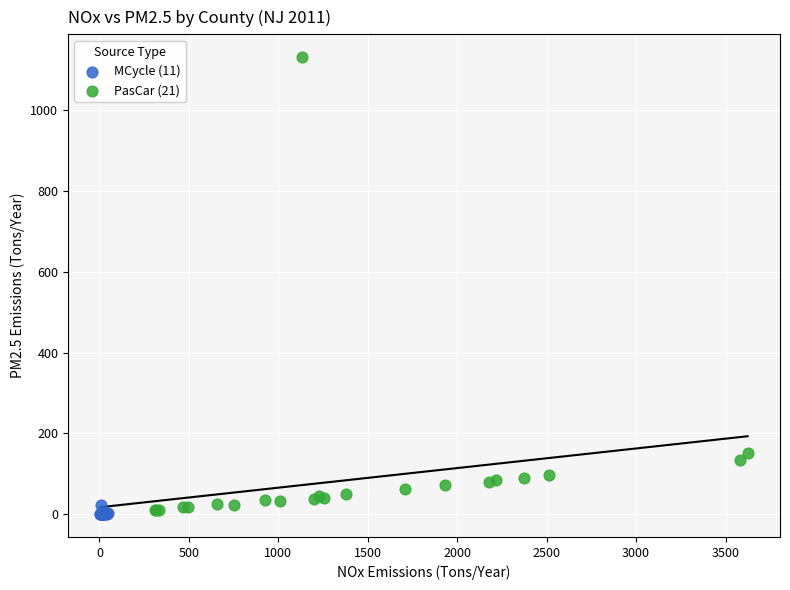

Which series has the widest spread of Y values?

PasCar (21)